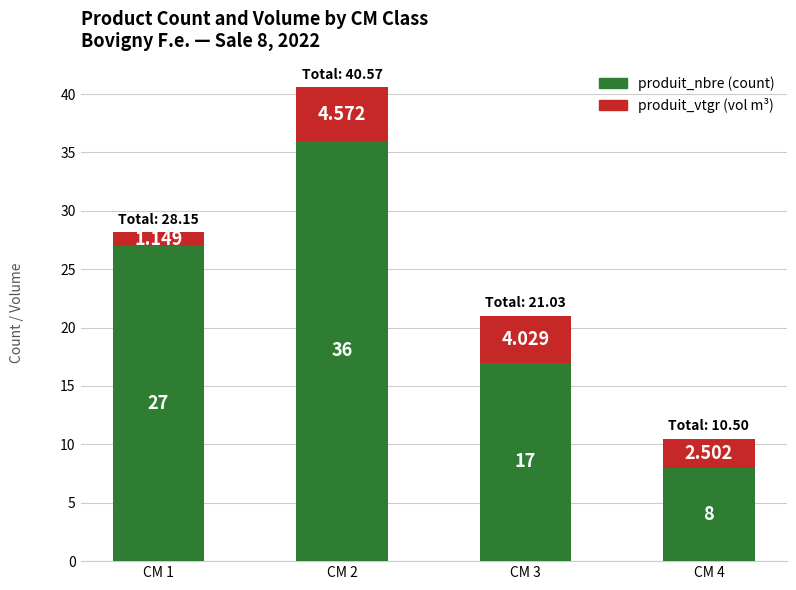

What is the total value across all series at CM 1?

28.1